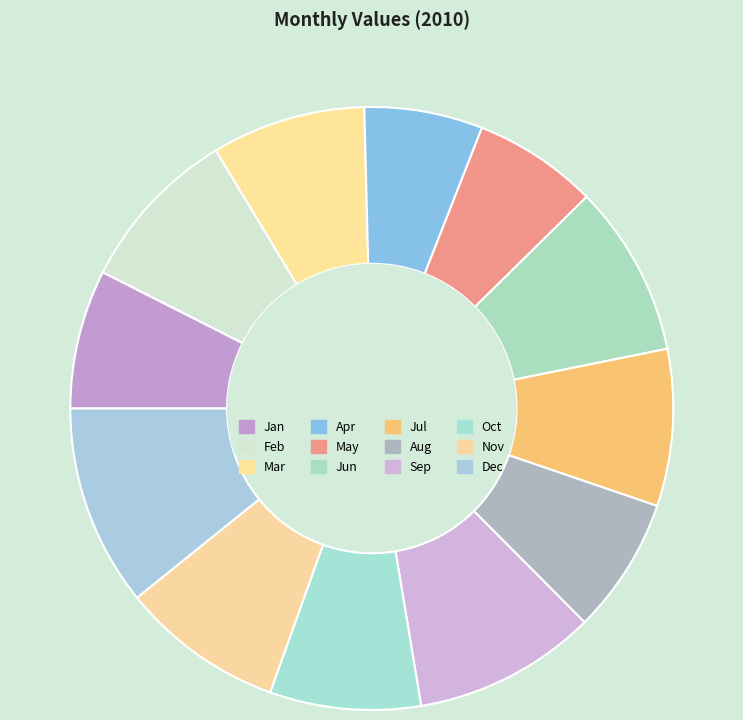

How many segments does this pie chart have?

12